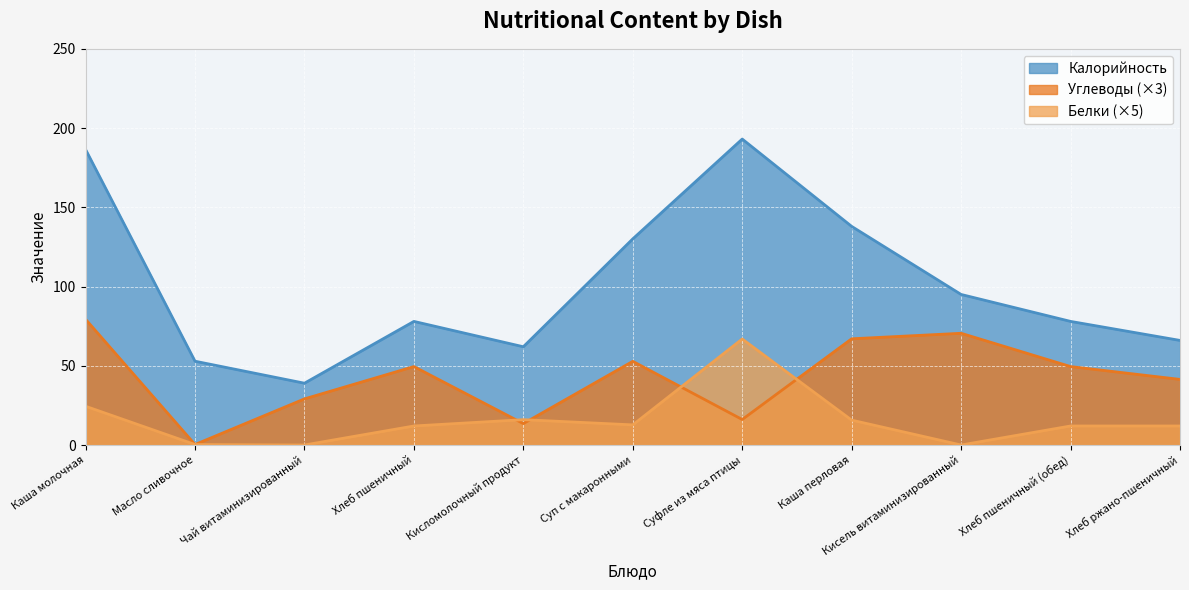

What is the sum of all Калорийность values?

1118.5